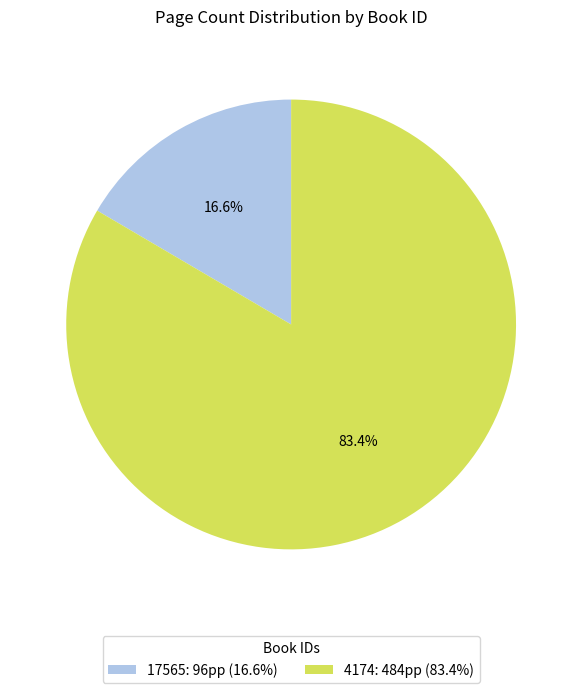

True or false: 17565 accounts for 23% of the total.

False